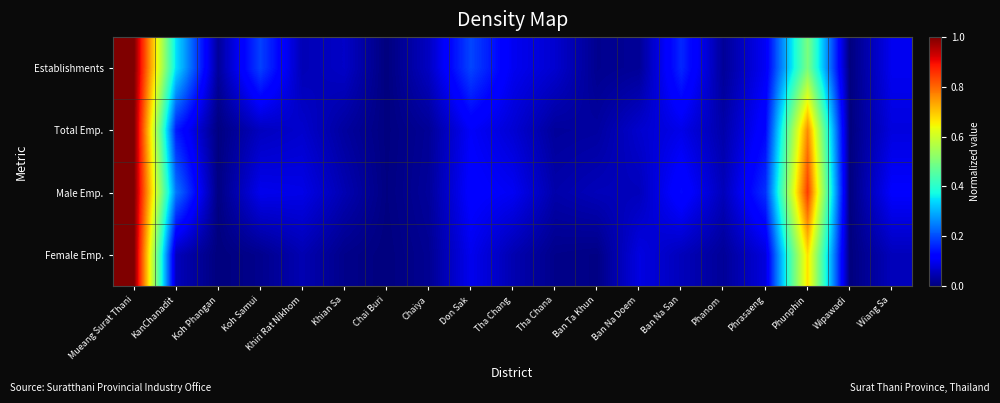

Reading left to right, what are all the values shown in this chart?

Establishments: Mueang Surat Thani=1.0	KanChanadit=0.3	Koh Phangan=0.0	Koh Samui=0.2	Khiri Rat Nikhom=0.0	Khian Sa=0.1	Chai Buri=0.0	Chaiya=0.1	Don Sak=0.2	Tha Chang=0.1	Tha Chana=0.1	Ban Ta Khun=0.0	Ban Na Doem=0.0	Ban Na San=0.2	Phanom=0.0	Phrasaeng=0.1	Phunphin=0.5	Wipawadi=0.0	Wiang Sa=0.1
Total Emp.: Mueang Surat Thani=1.0	KanChanadit=0.2	Koh Phangan=0.0	Koh Samui=0.1	Khiri Rat Nikhom=0.1	Khian Sa=0.0	Chai Buri=0.0	Chaiya=0.0	Don Sak=0.1	Tha Chang=0.1	Tha Chana=0.0	Ban Ta Khun=0.0	Ban Na Doem=0.1	Ban Na San=0.1	Phanom=0.0	Phrasaeng=0.1	Phunphin=0.8	Wipawadi=0.0	Wiang Sa=0.1
Male Emp.: Mueang Surat Thani=1.0	KanChanadit=0.2	Koh Phangan=0.0	Koh Samui=0.1	Khiri Rat Nikhom=0.1	Khian Sa=0.0	Chai Buri=0.0	Chaiya=0.0	Don Sak=0.1	Tha Chang=0.1	Tha Chana=0.0	Ban Ta Khun=0.1	Ban Na Doem=0.1	Ban Na San=0.1	Phanom=0.1	Phrasaeng=0.2	Phunphin=0.8	Wipawadi=0.0	Wiang Sa=0.1
Female Emp.: Mueang Surat Thani=1.0	KanChanadit=0.1	Koh Phangan=0.0	Koh Samui=0.0	Khiri Rat Nikhom=0.0	Khian Sa=0.0	Chai Buri=0.0	Chaiya=0.0	Don Sak=0.1	Tha Chang=0.0	Tha Chana=0.0	Ban Ta Khun=0.0	Ban Na Doem=0.1	Ban Na San=0.1	Phanom=0.0	Phrasaeng=0.1	Phunphin=0.7	Wipawadi=0.0	Wiang Sa=0.1